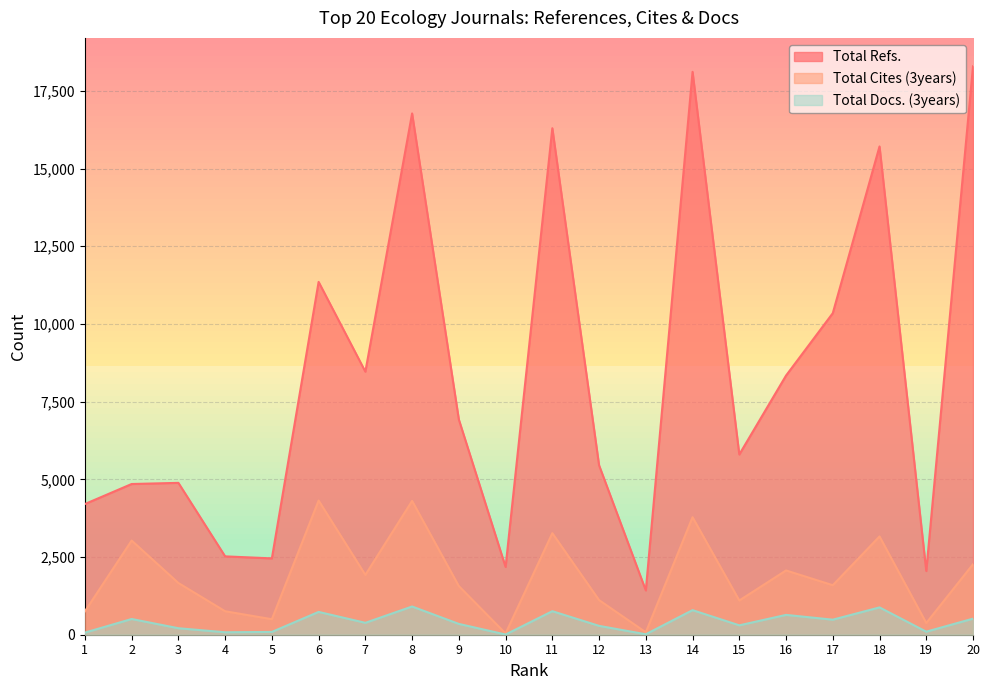

What are all the series names shown in the legend?

Total Refs., Total Cites (3years), Total Docs. (3years)